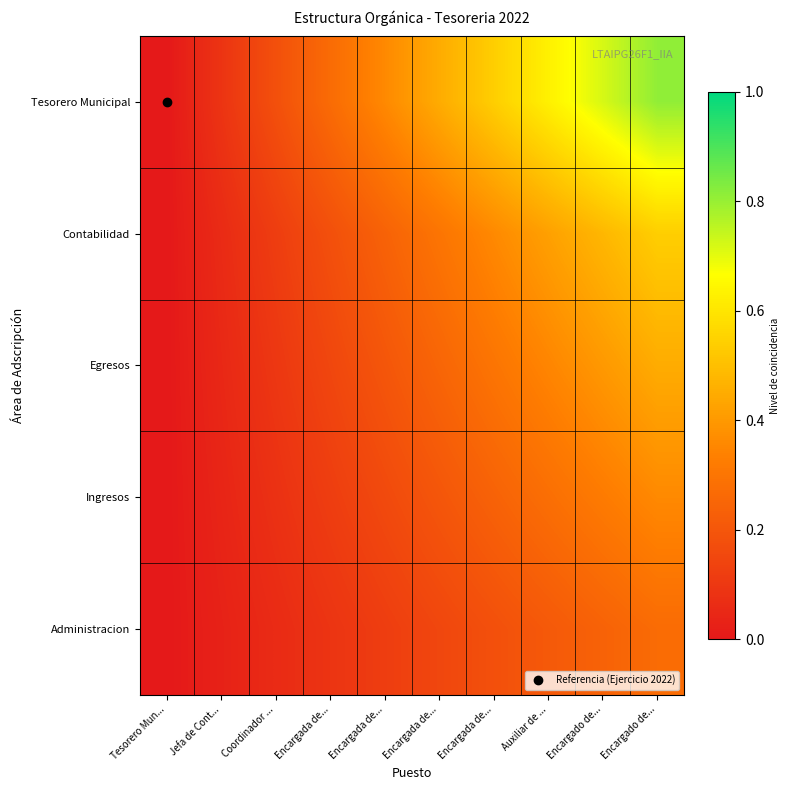

Reading right to left, what are all the values shown in this chart?

Tesorero Municipal: Encargado de...=0.8	Encargado de...=0.7	Auxiliar de ...=0.6	Encargada de...=0.5	Encargada de...=0.5	Encargada de...=0.4	Encargada de...=0.3	Coordinador ...=0.2	Jefa de Cont...=0.1	Tesorero Mun...=0.0
Contabilidad: Encargado de...=0.5	Encargado de...=0.5	Auxiliar de ...=0.4	Encargada de...=0.4	Encargada de...=0.3	Encargada de...=0.2	Encargada de...=0.2	Coordinador ...=0.1	Jefa de Cont...=0.1	Tesorero Mun...=0.0
Egresos: Encargado de...=0.5	Encargado de...=0.4	Auxiliar de ...=0.3	Encargada de...=0.3	Encargada de...=0.2	Encargada de...=0.2	Encargada de...=0.1	Coordinador ...=0.1	Jefa de Cont...=0.1	Tesorero Mun...=0.0
Ingresos: Encargado de...=0.4	Encargado de...=0.3	Auxiliar de ...=0.3	Encargada de...=0.2	Encargada de...=0.2	Encargada de...=0.2	Encargada de...=0.1	Coordinador ...=0.1	Jefa de Cont...=0.0	Tesorero Mun...=0.0
Administracion: Encargado de...=0.3	Encargado de...=0.2	Auxiliar de ...=0.2	Encargada de...=0.2	Encargada de...=0.1	Encargada de...=0.1	Encargada de...=0.1	Coordinador ...=0.1	Jefa de Cont...=0.0	Tesorero Mun...=0.0